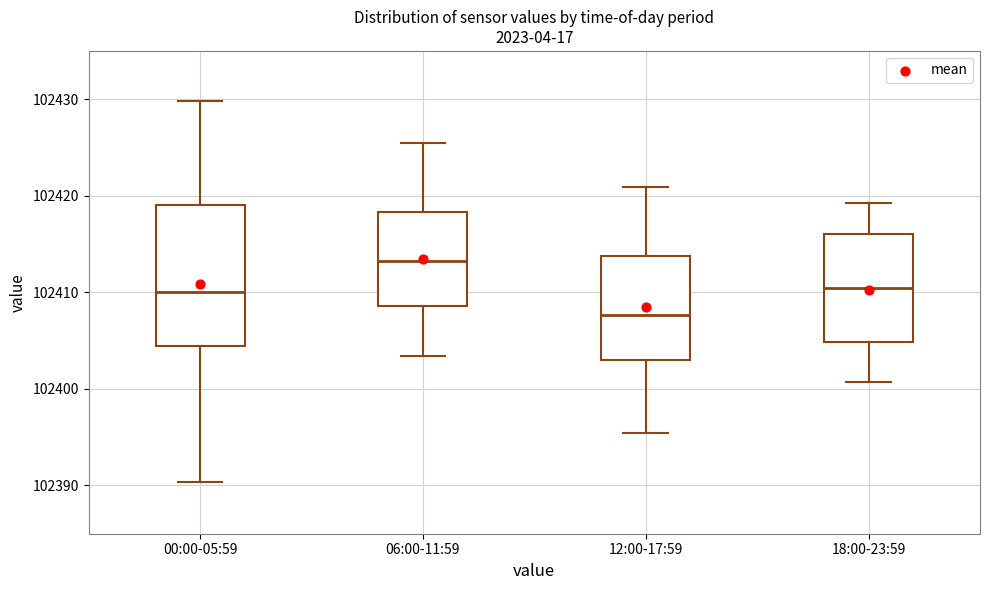

Where is the upper edge of the box for 12:00-17:59 on the y-axis? The values are not printed on the chart, so give them approximately, as read against the axis.

102414